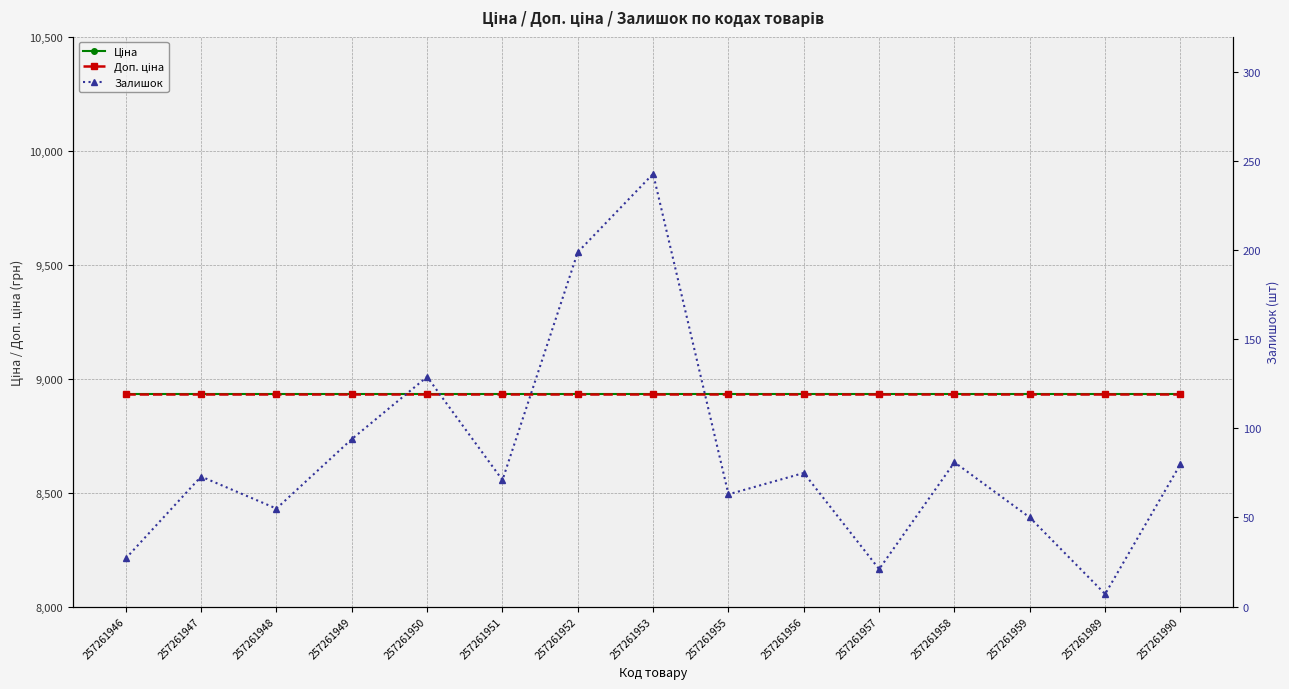

List the series in order of their peak value, lowest first.

Залишок, Ціна, Доп. ціна